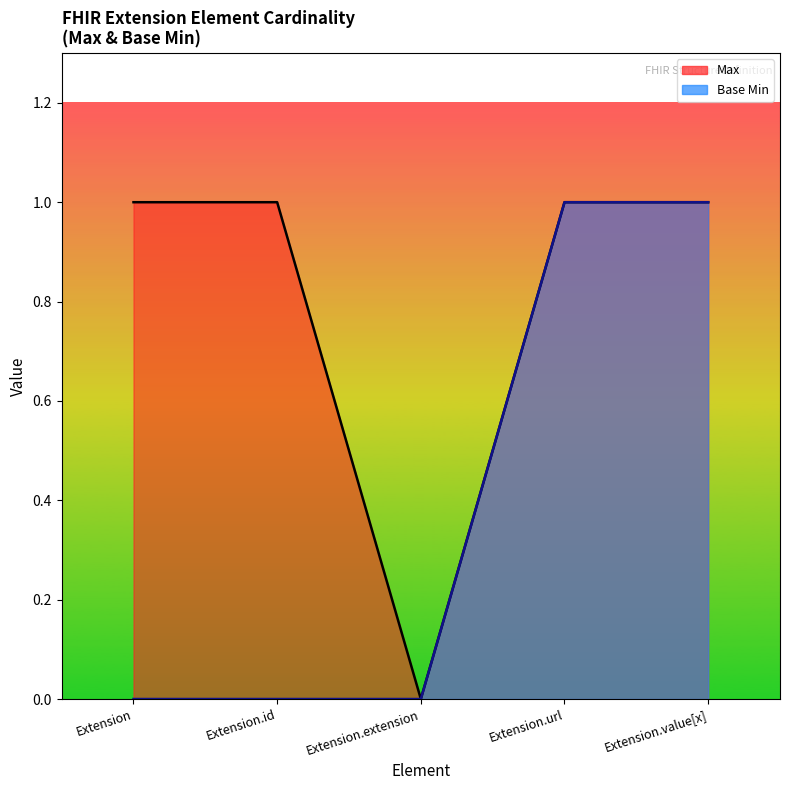

What are all the series names shown in the legend?

Max, Base Min